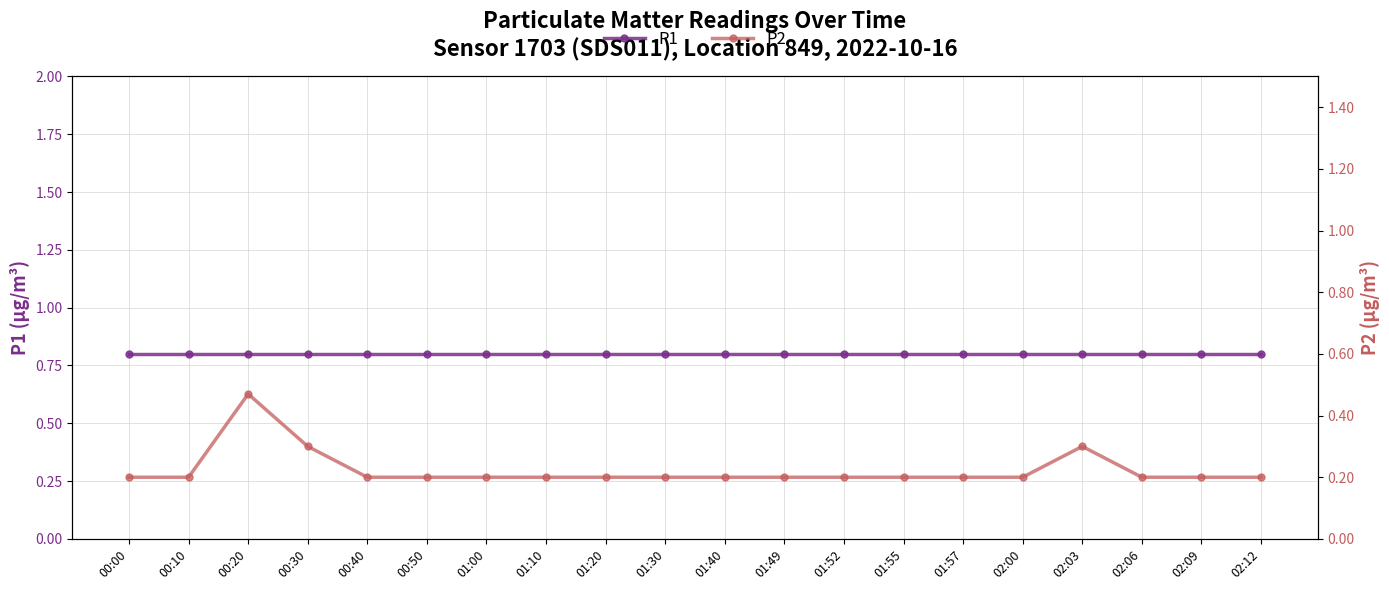

True or false: P1 and P2 cross at least once.

False